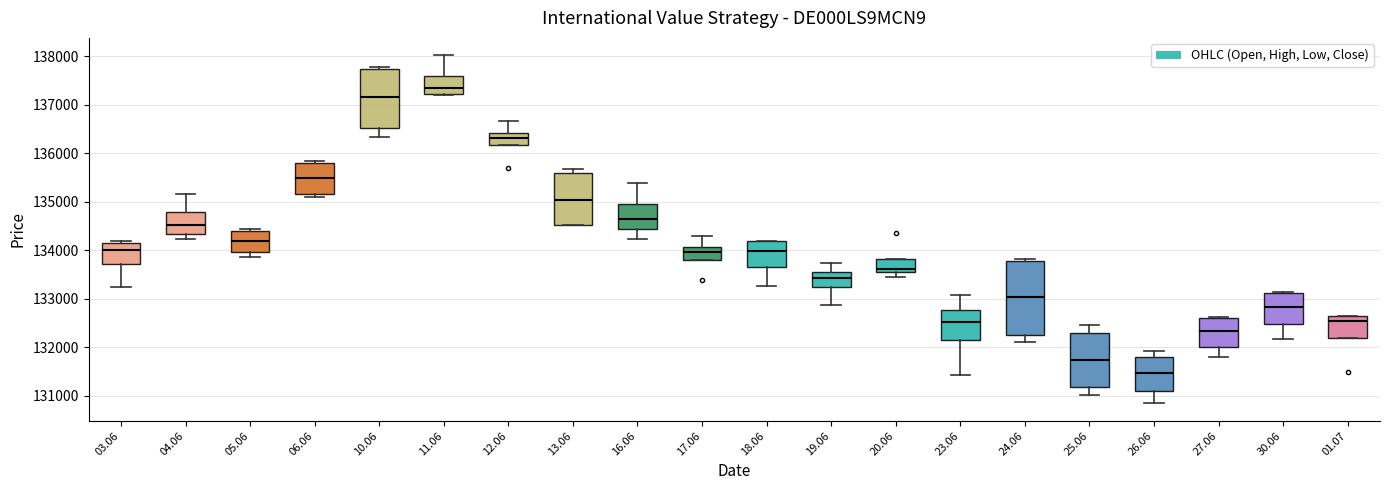

Reading left to right, transcribe this box plot: for each box, give where its median line is, the range the box spans, and where its two whiskers end, as read against the y-axis. The values are not printed on the chart, so give them approximately, as read against the axis.

03.06: median 134000, box 133700 to 134100, whiskers 133200 to 134200
04.06: median 134500, box 134300 to 134800, whiskers 134200 to 135200
05.06: median 134200, box 134000 to 134400, whiskers 133900 to 134400 (just above the box's upper edge)
06.06: median 135500, box 135200 to 135800, whiskers 135100 to 135800 (just above the box's upper edge)
10.06: median 137200, box 136500 to 137700, whiskers 136300 to 137800
11.06: median 137300, box 137200 to 137600, whiskers 137200 to 138000
12.06: median 136300, box 136200 to 136400, whiskers 136200 to 136700
13.06: median 135000, box 134500 to 135600, whiskers 134500 to 135700
16.06: median 134700, box 134400 to 135000, whiskers 134200 to 135400
17.06: median 134000, box 133800 to 134100, whiskers 133800 to 134300
18.06: median 134000, box 133700 to 134200, whiskers 133300 to 134200
19.06: median 133400, box 133200 to 133600, whiskers 132900 to 133700
20.06: median 133600, box 133500 to 133800, whiskers 133400 to 133800
23.06: median 132500, box 132200 to 132800, whiskers 131400 to 133100
24.06: median 133000, box 132300 to 133800, whiskers 132100 to 133800 (just above the box's upper edge)
25.06: median 131800, box 131200 to 132300, whiskers 131000 to 132500
26.06: median 131500, box 131100 to 131800, whiskers 130800 to 131900
27.06: median 132300, box 132000 to 132600, whiskers 131800 to 132600 (just above the box's upper edge)
30.06: median 132800, box 132500 to 133100, whiskers 132200 to 133100 (just above the box's upper edge)
01.07: median 132500, box 132200 to 132700, whiskers 132200 to 132700